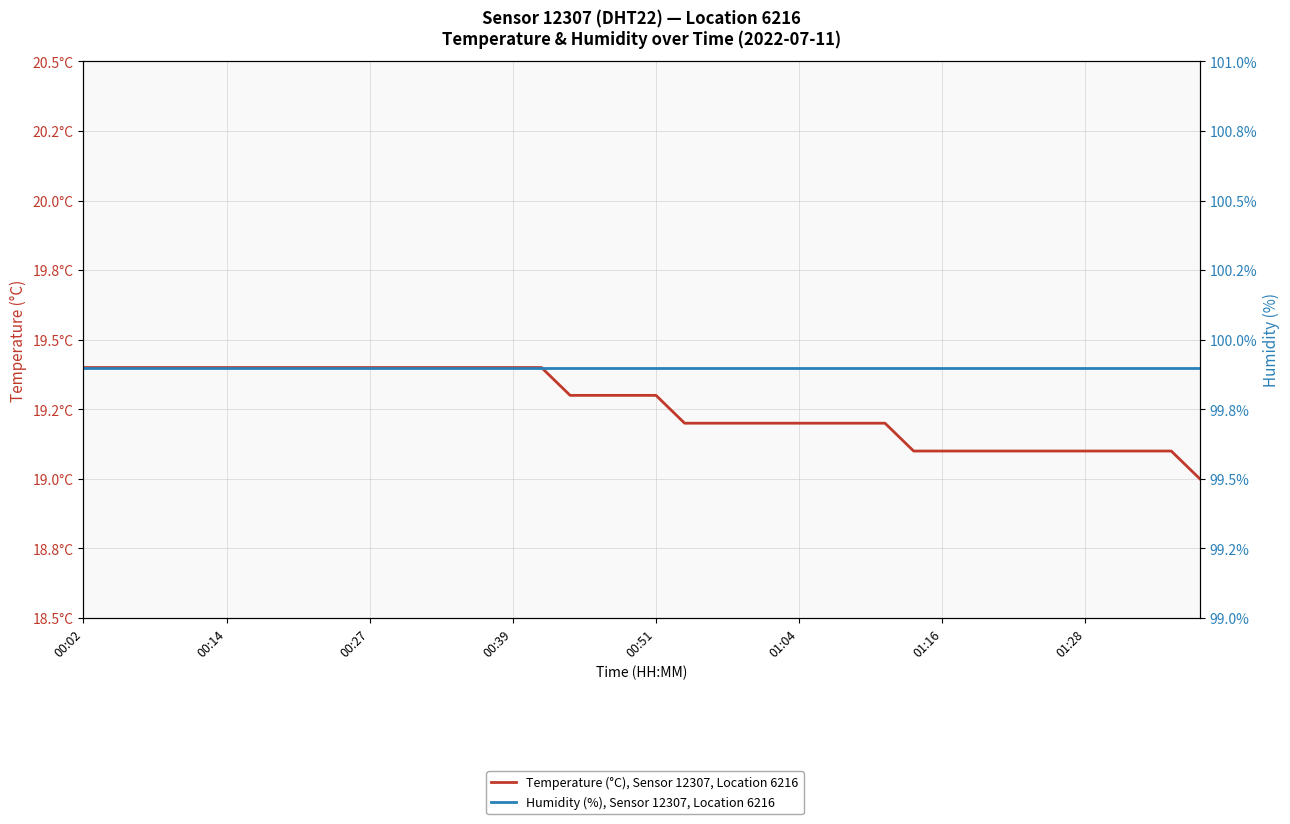

What is the lowest value of the Temperature (°C), Sensor 12307, Location 6216 series?

19.0